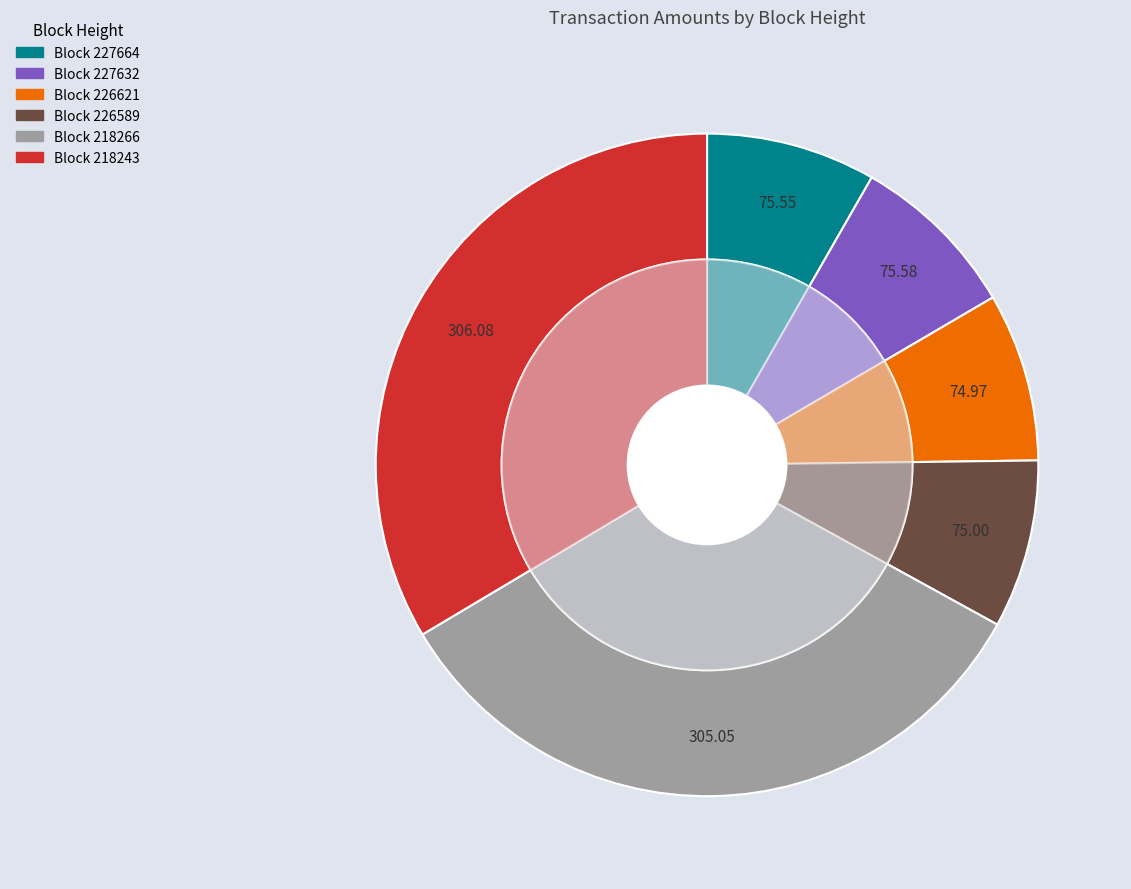

Does 218266 represent more than half of the total?

No